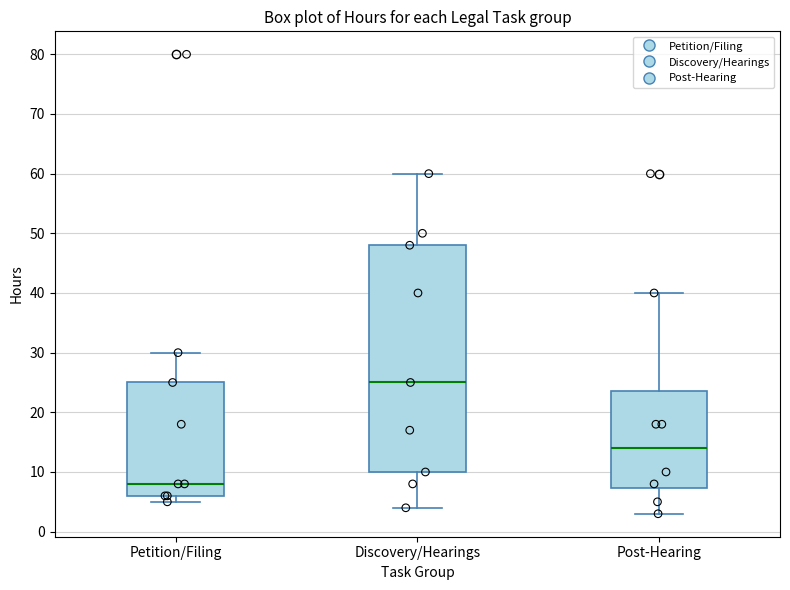

Reading left to right, read every box against the y-axis: the position of its median line, the range the box covers, and the ends of its whiskers. The values are not printed on the chart, so give them approximately, as read against the axis.

Petition/Filing: median 8, box 6 to 25, whiskers 5 to 30
Discovery/Hearings: median 25, box 10 to 48, whiskers 4 to 60
Post-Hearing: median 14, box 7 to 24, whiskers 3 to 40